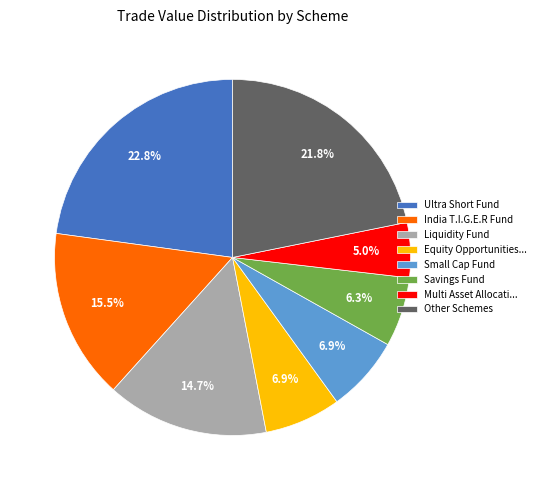

Approximately how many times larger is the value at Savings Fund compared to Equity Opportunities...?

0.9